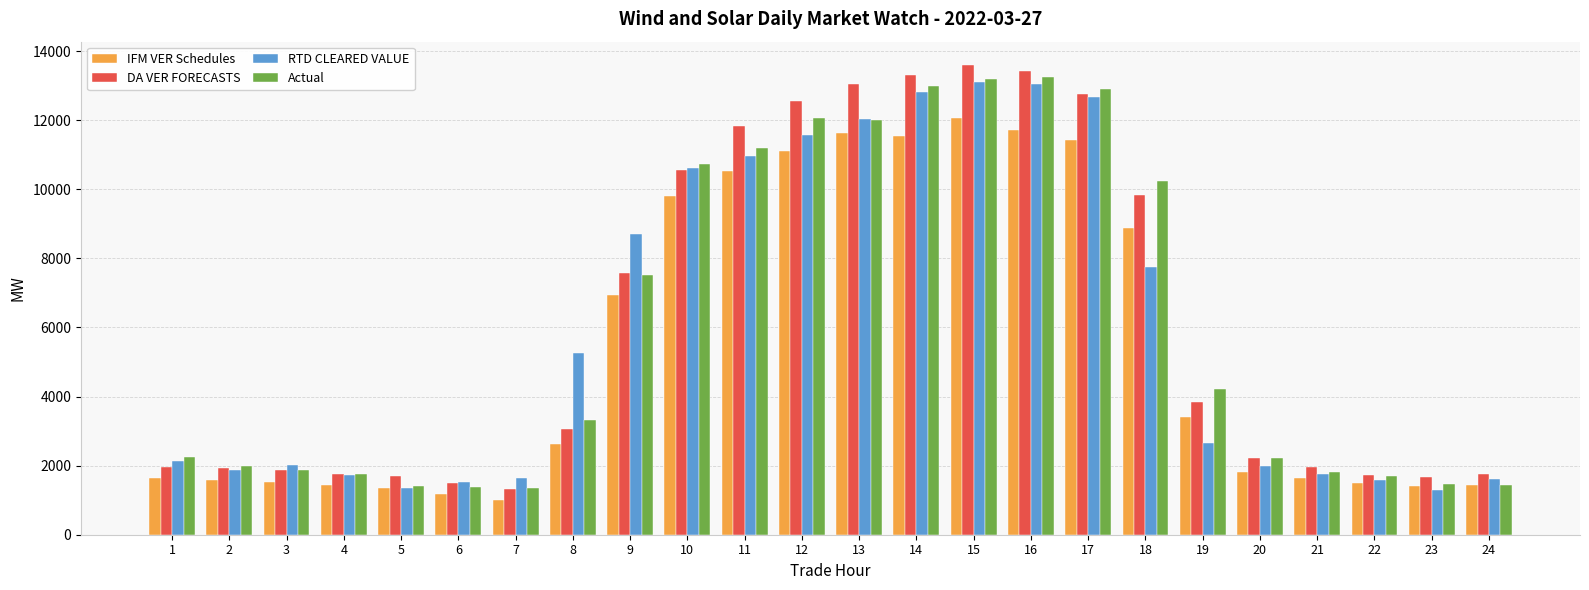

What value does the Actual series have at 13?

11991.6